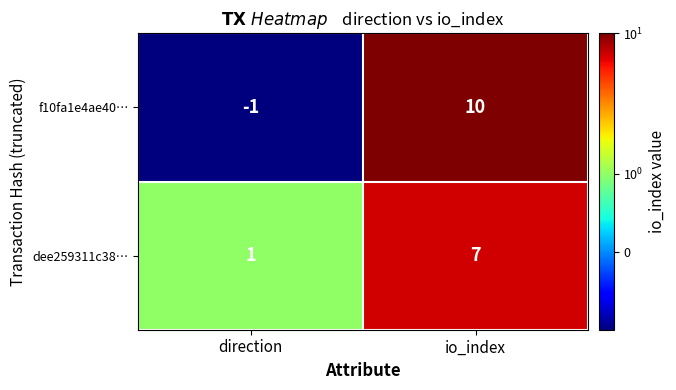

Which series has the largest total across all categories?

f10fa1e4ae40…